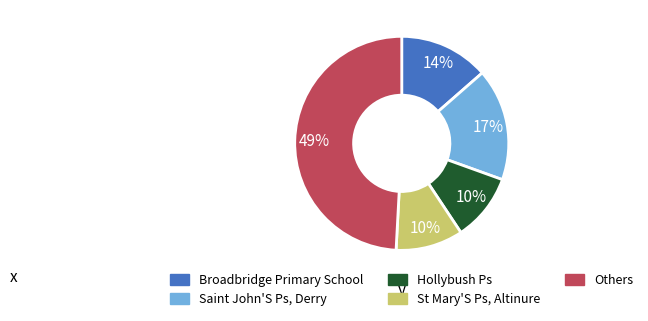

Is there a majority slice in this chart?

No